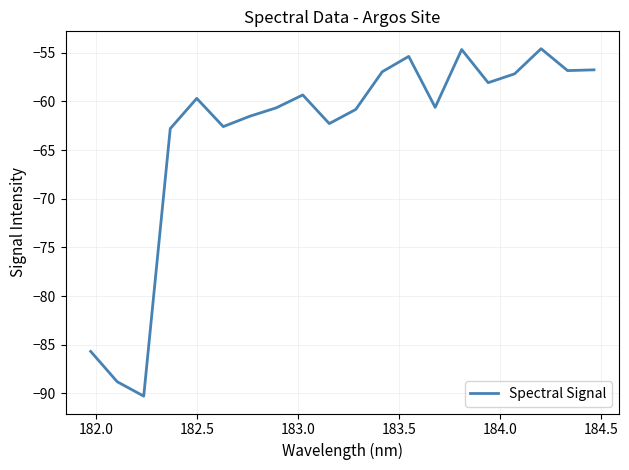

What is the difference between the maximum and minimum values?

35.7